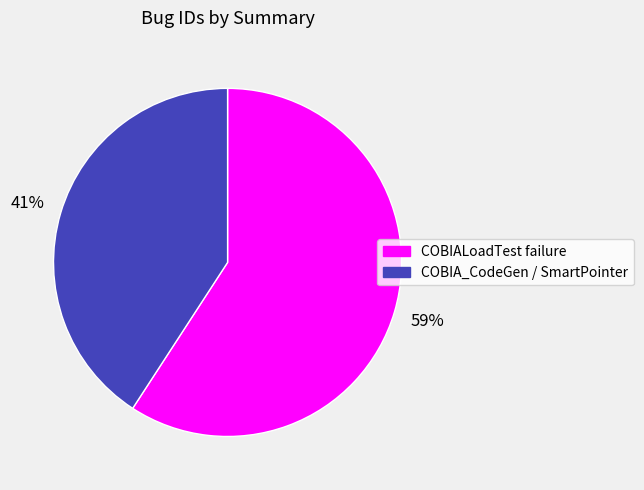

Approximately how many times larger is the value at COBIA_CodeGen / SmartPointer compared to COBIALoadTest failure?

0.7